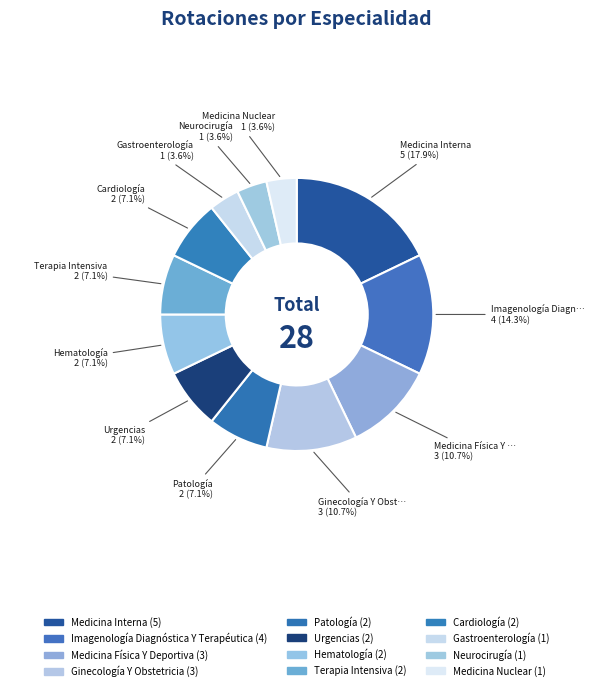

How many slices are in this pie chart?

12